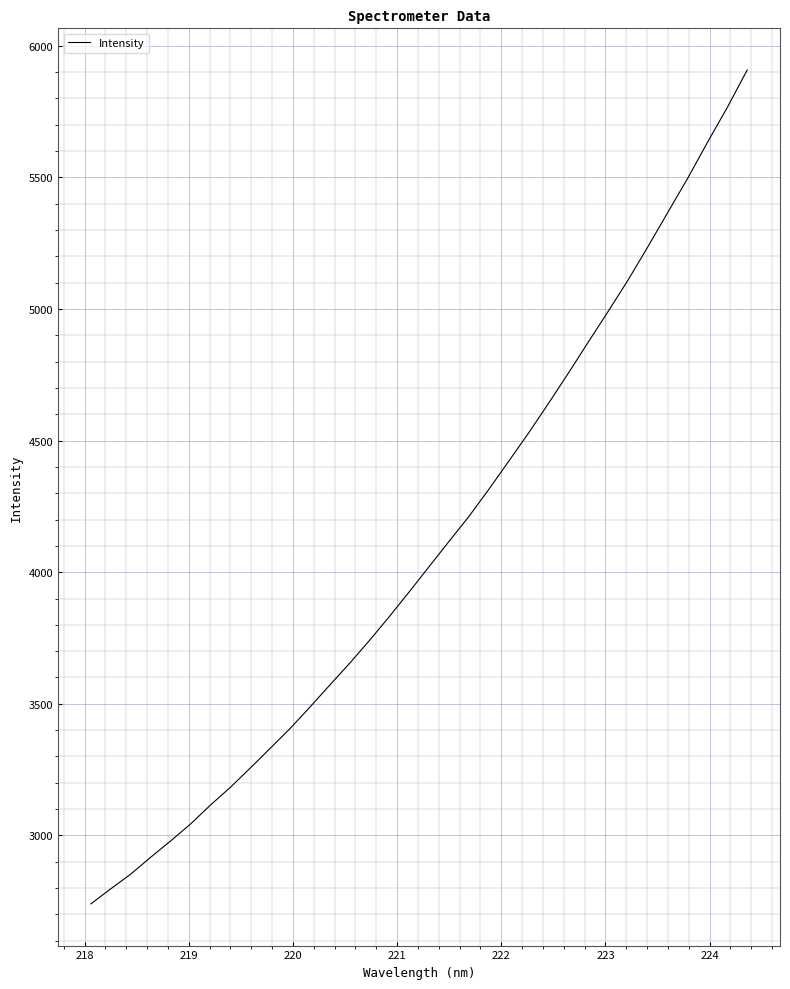

What is the maximum value shown in the chart?

5908.0